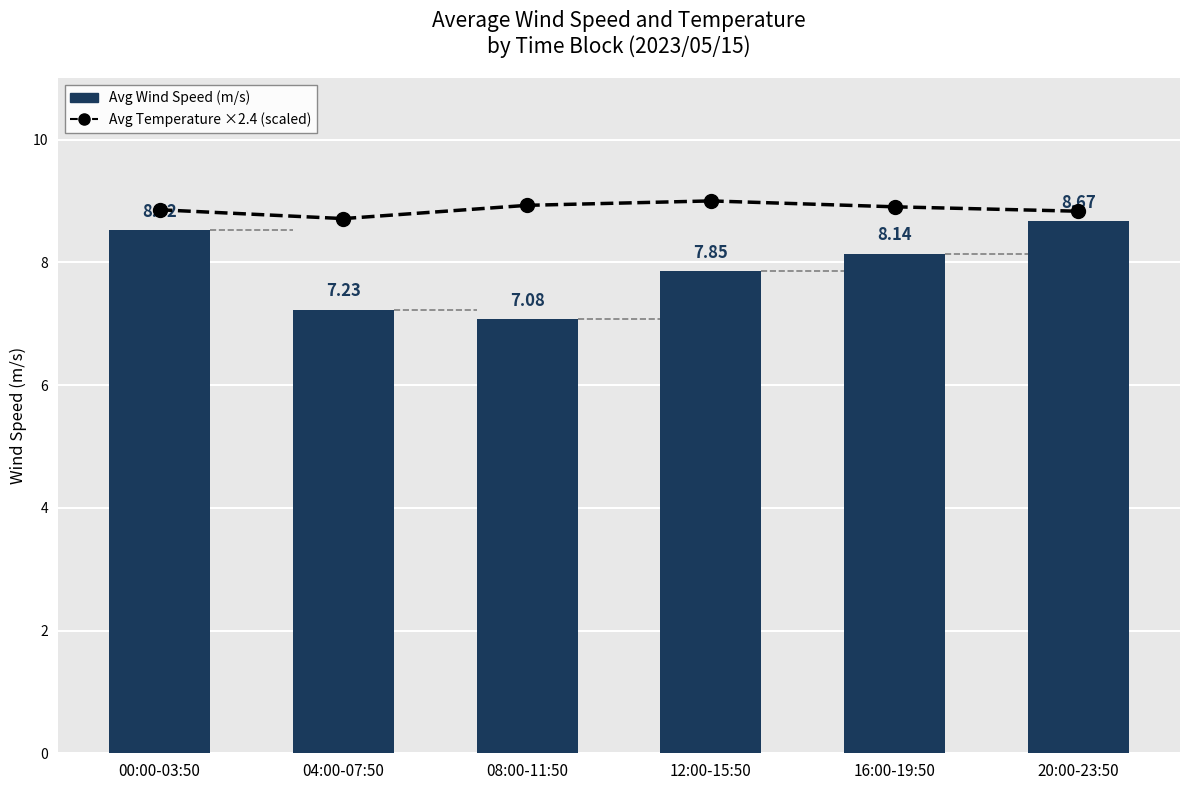

What position from the right is 08:00-11:50?

4